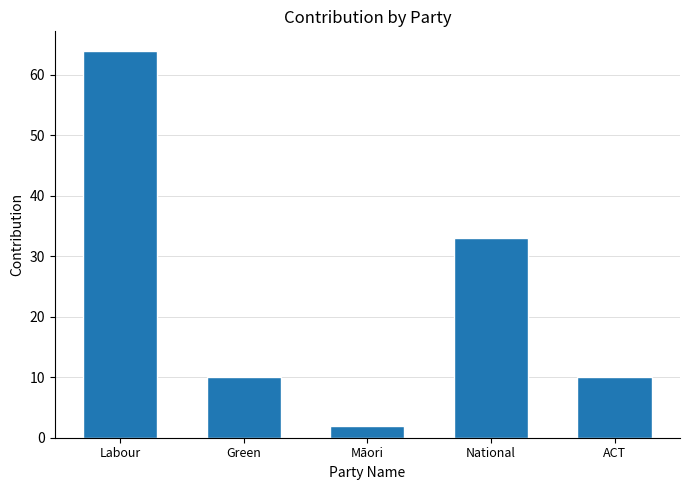

Which label corresponds to the smallest value in the chart?

Māori